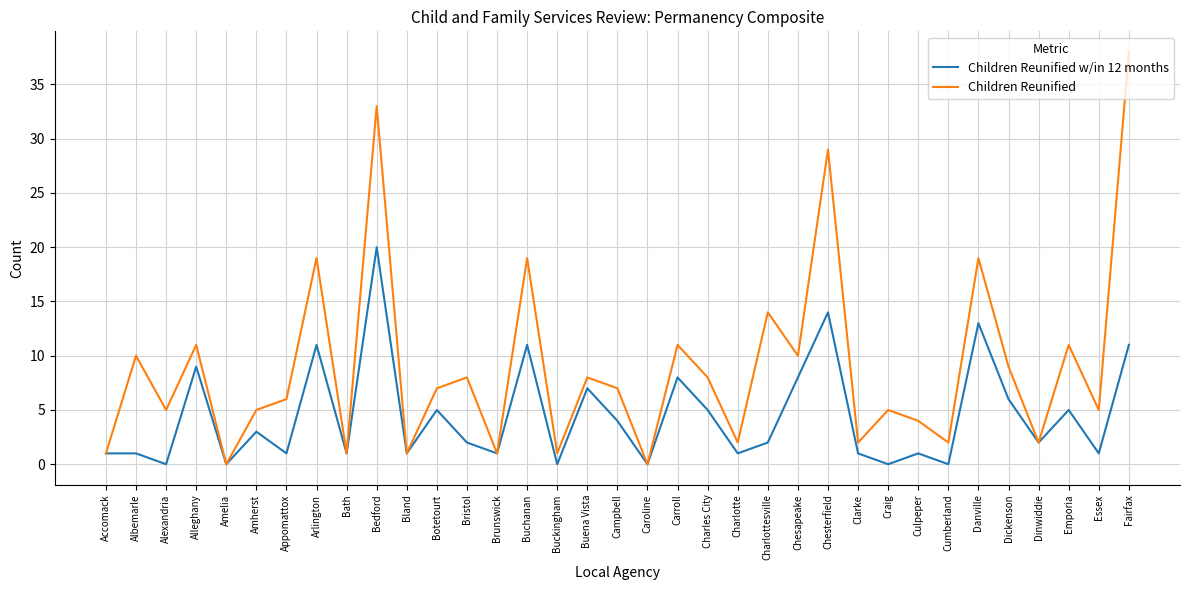

At how many categories does at least one series exceed 23?

3